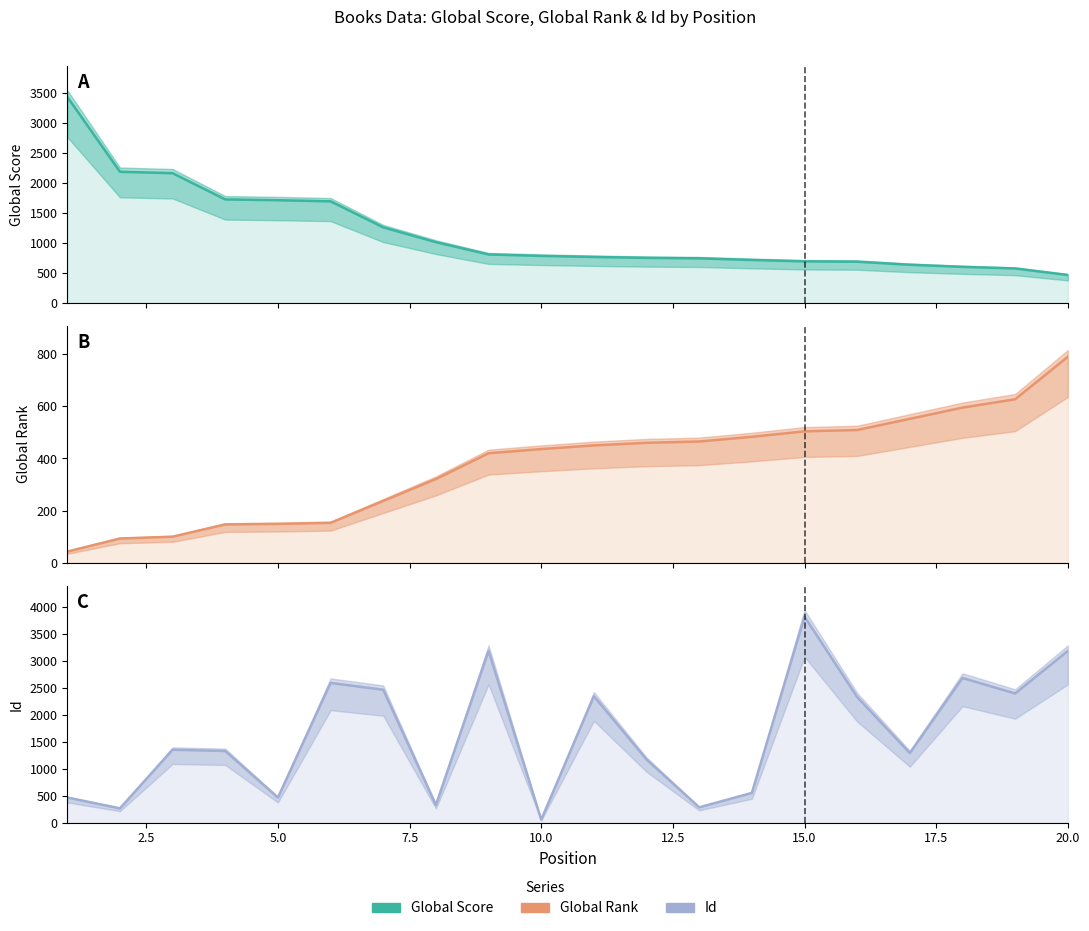

What is the average value of the Global Rank series?

377